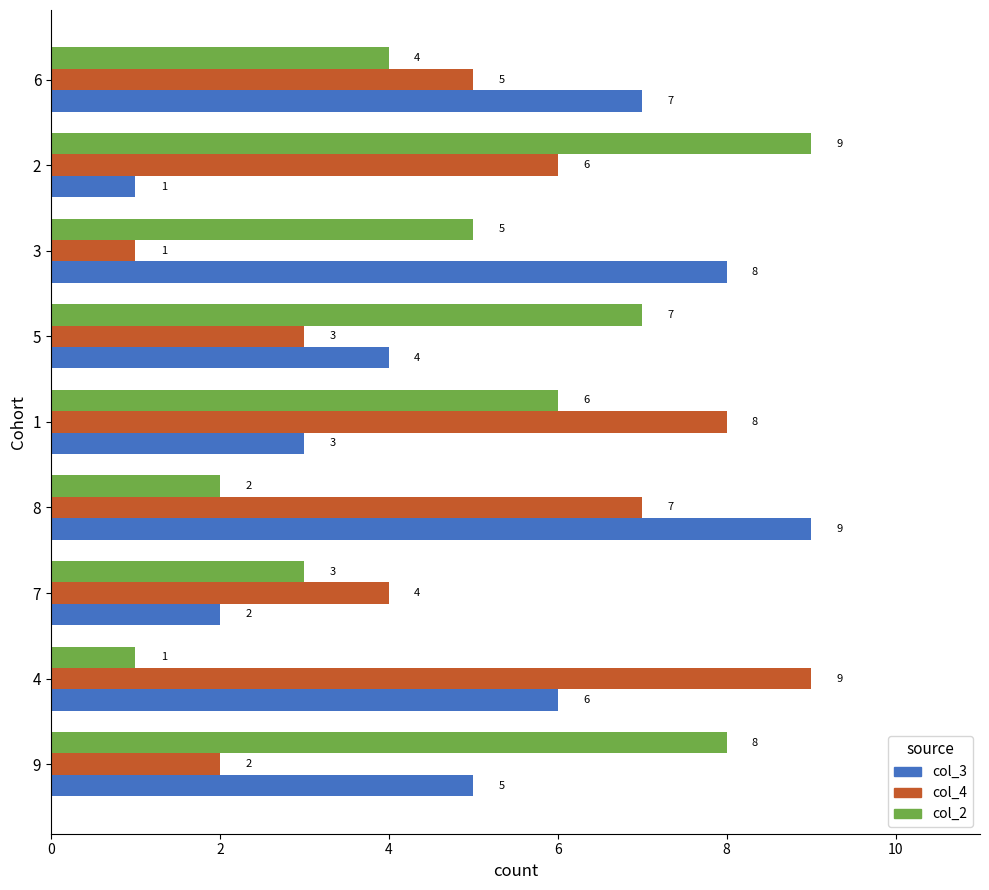

How many col_4 values are between 3 and 7?

5